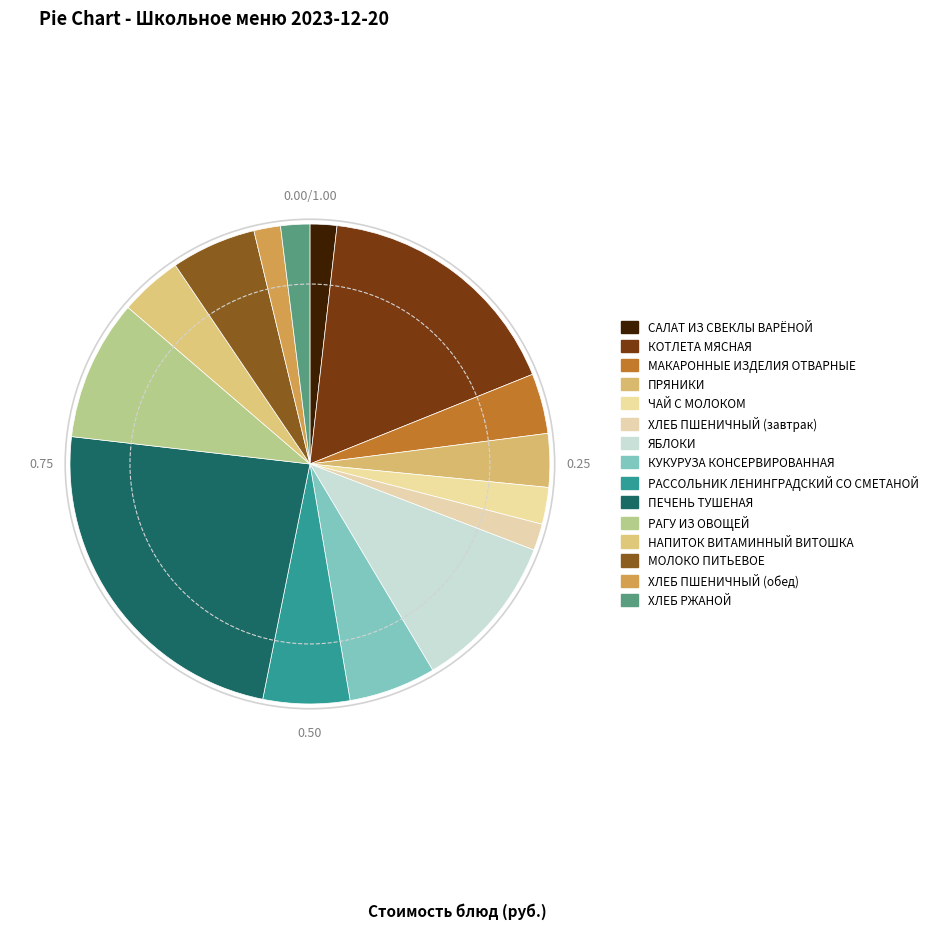

Between РАССОЛЬНИК ЛЕНИНГРАДСКИЙ СО СМЕТАНОЙ and НАПИТОК ВИТАМИННЫЙ ВИТОШКА, which is larger?

РАССОЛЬНИК ЛЕНИНГРАДСКИЙ СО СМЕТАНОЙ